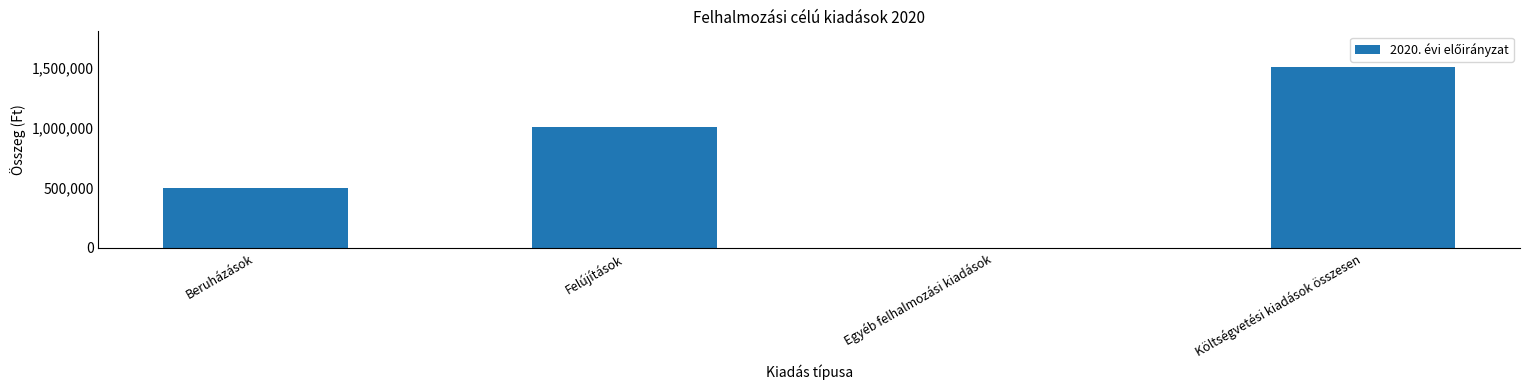

What is the maximum value shown in the chart?

1500000